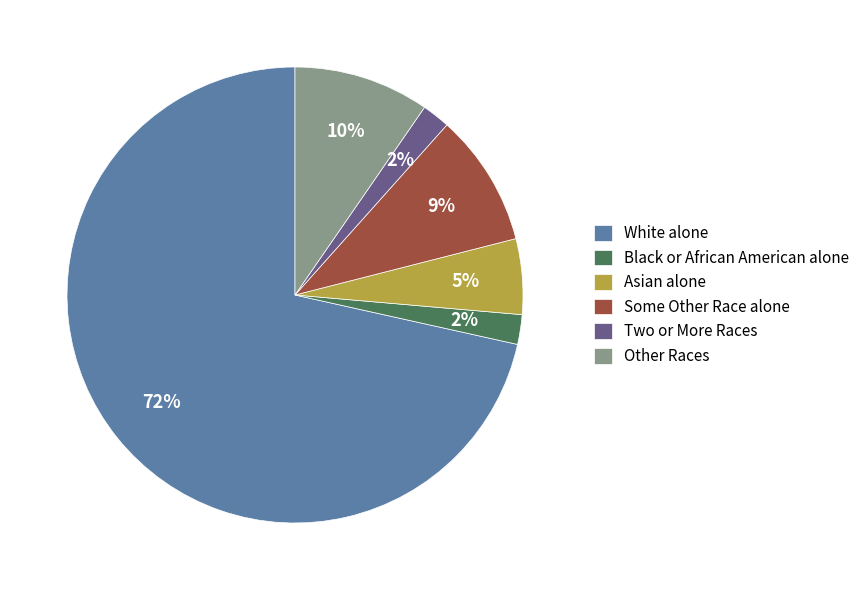

Do Some Other Race alone and Other Races together represent more than half of the pie?

No